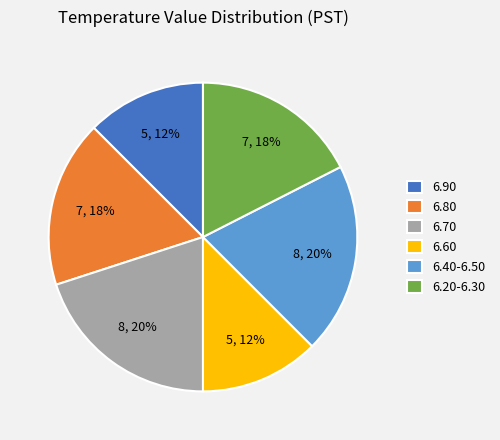

Is it true that 6.20-6.30 is 30% of the pie?

False